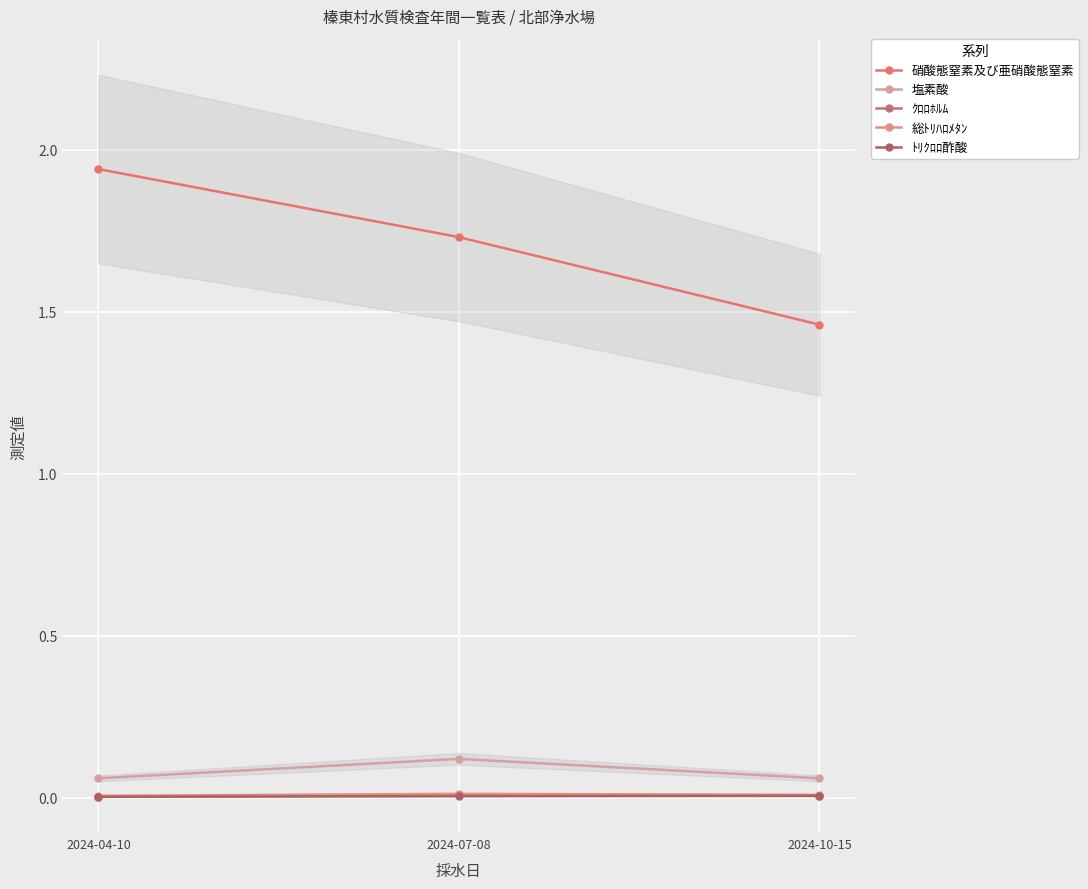

At how many categories does at least one series exceed 0?

3